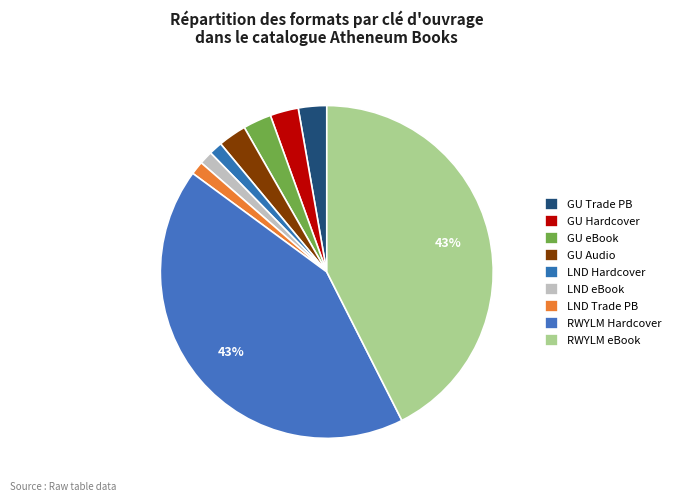

What is the largest slice in the pie chart?

Right Where You Left Me (Hardcover)